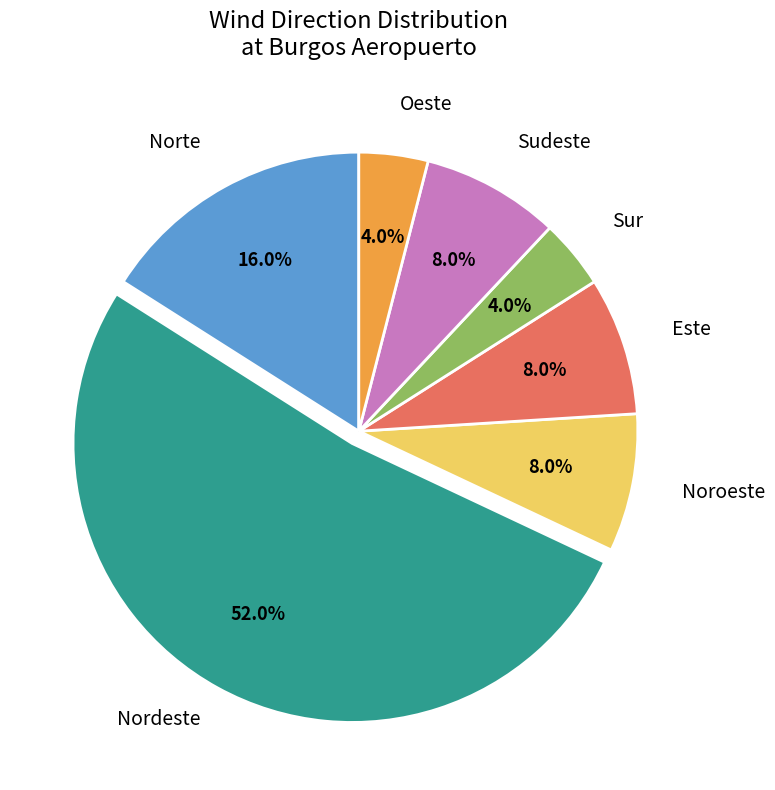

Does any single category account for the majority?

Yes